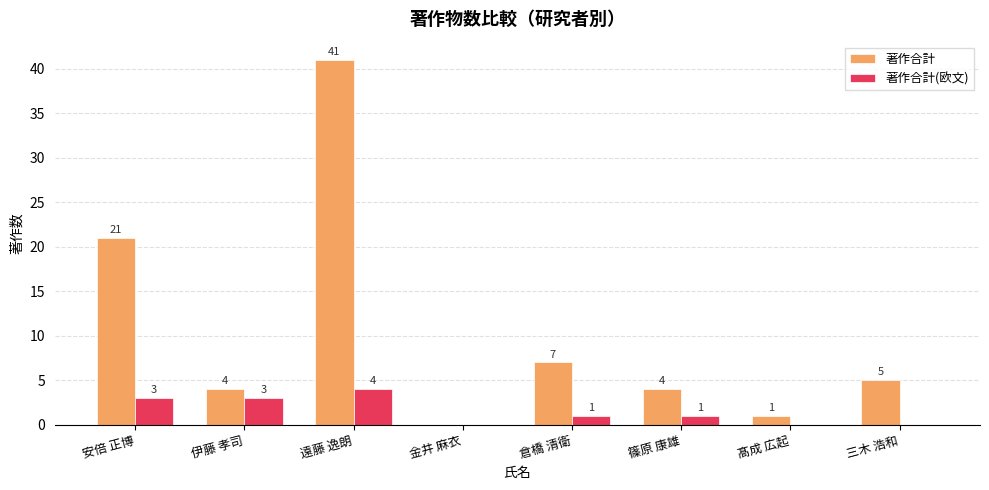

What is the total value across all series at 髙成 広起?

1